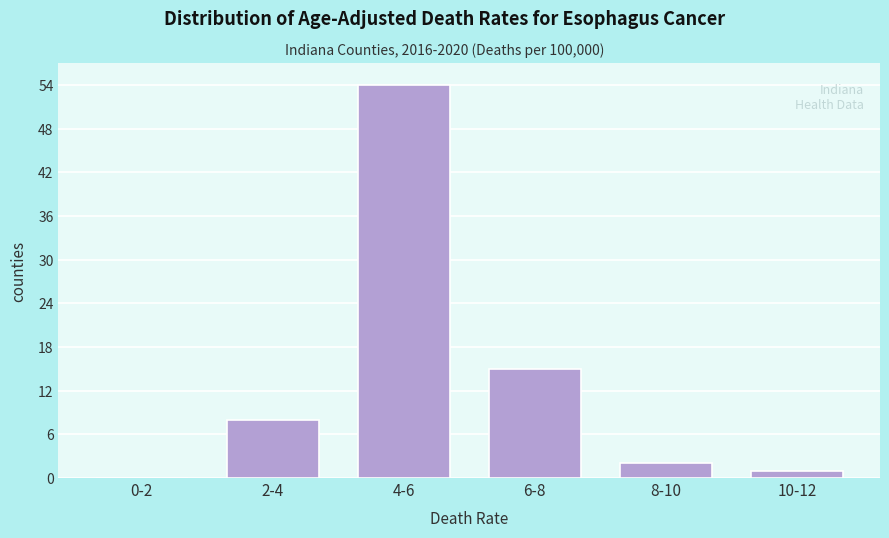

Reading right to left, what are all the values shown in this chart?

10-12=1	8-10=2	6-8=15	4-6=54	2-4=8	0-2=0